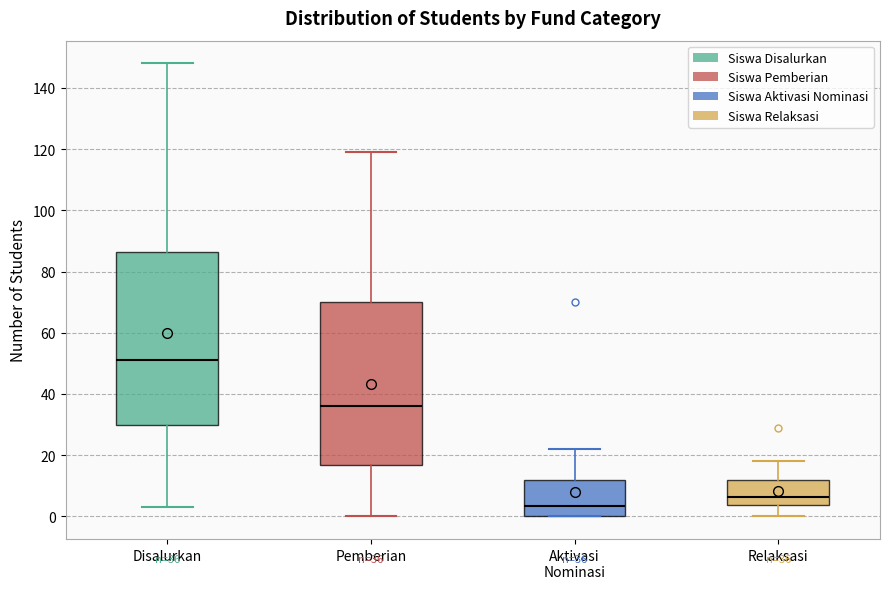

Which box has the highest median line?

Disalurkan